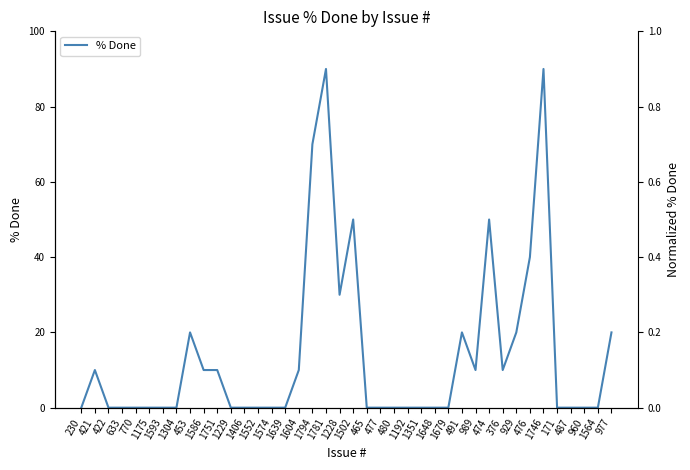

What is the label of the 7th point from the left?

1593